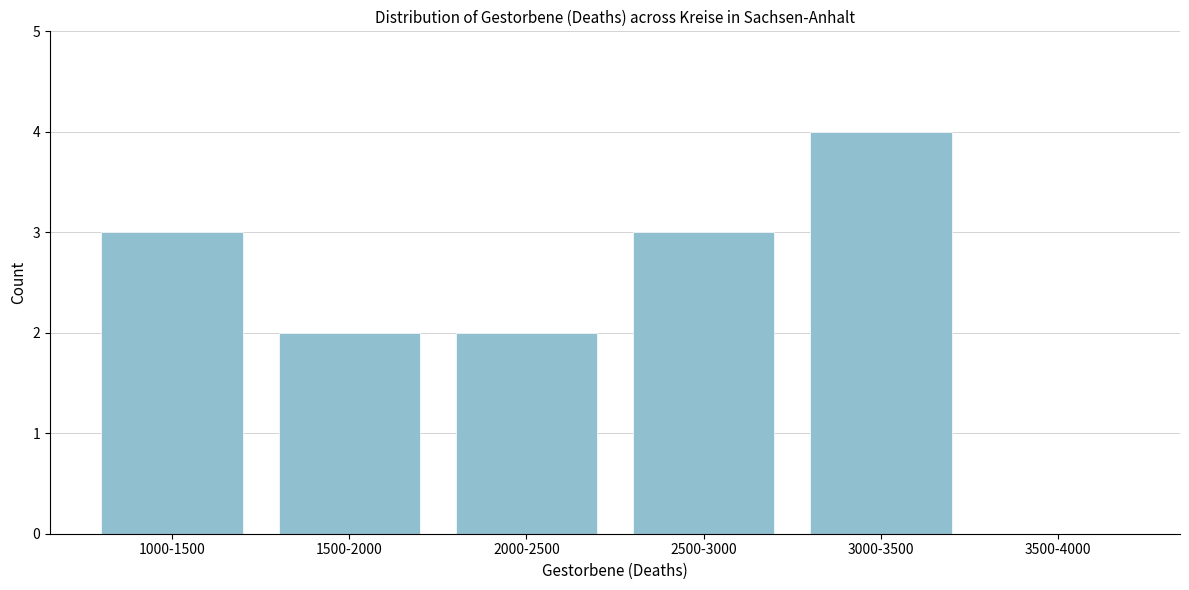

Reading left to right, extract all data points from this chart.

1000-1500=3	1500-2000=2	2000-2500=2	2500-3000=3	3000-3500=4	3500-4000=0